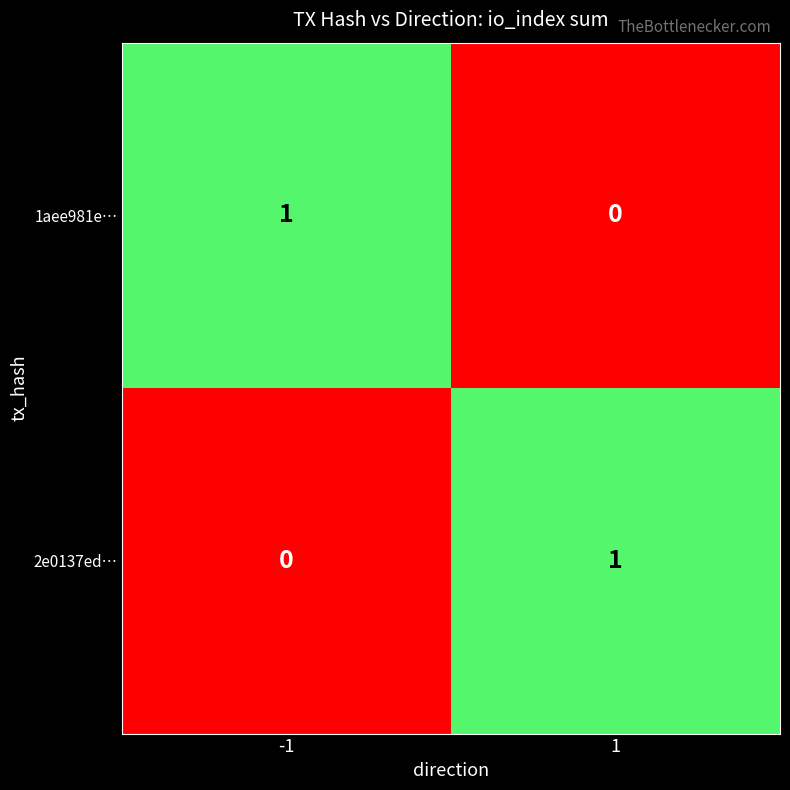

How many data points does each series have?

2